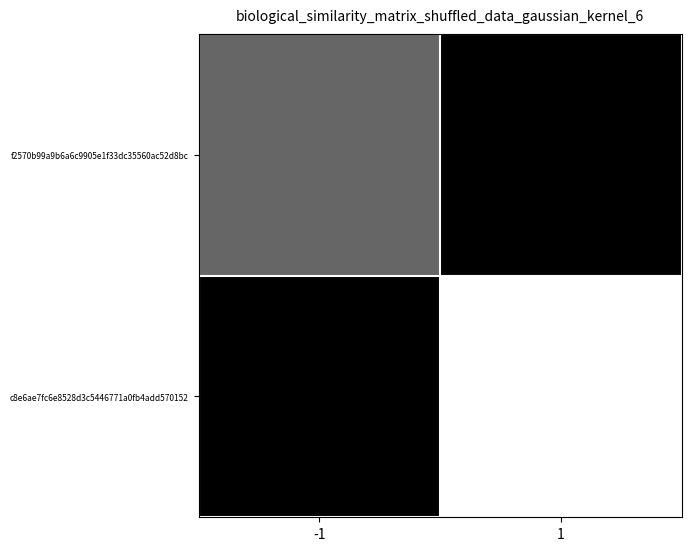

What is the maximum value shown in the chart?

5